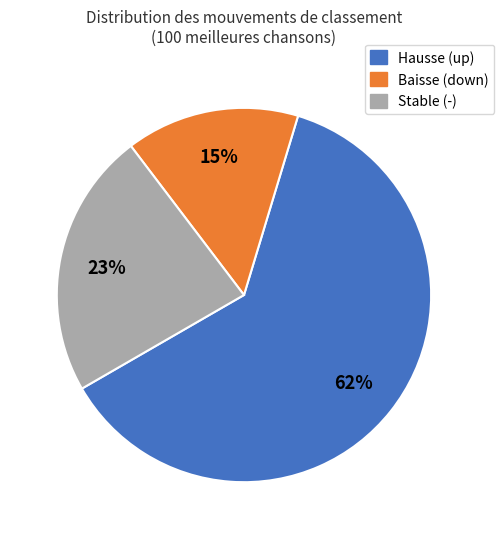

Combined, do Stable (-) and Baisse (down) account for over 50%?

No